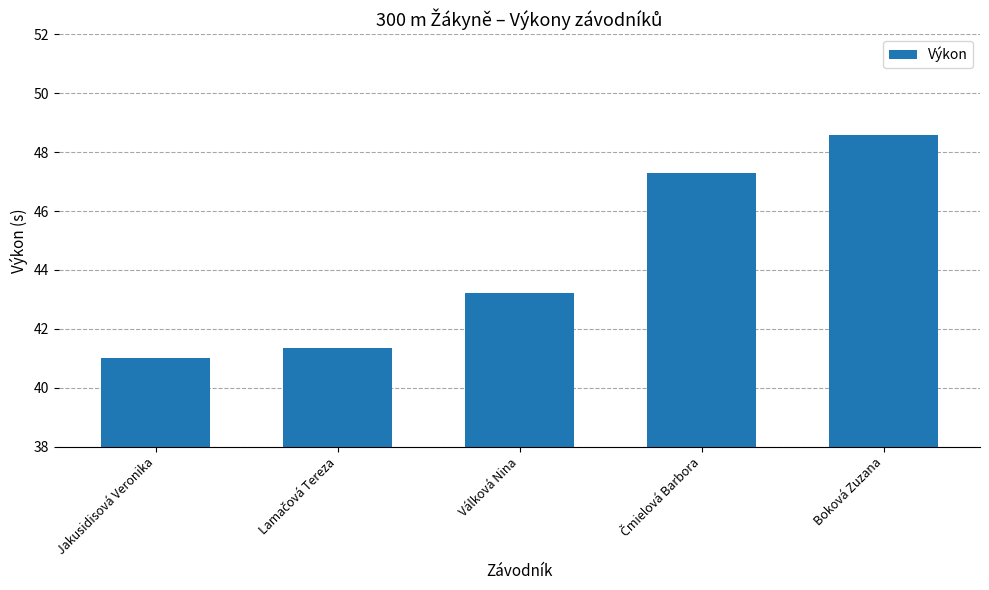

True or false: the data shows 43.2 at Válková Nina.

True